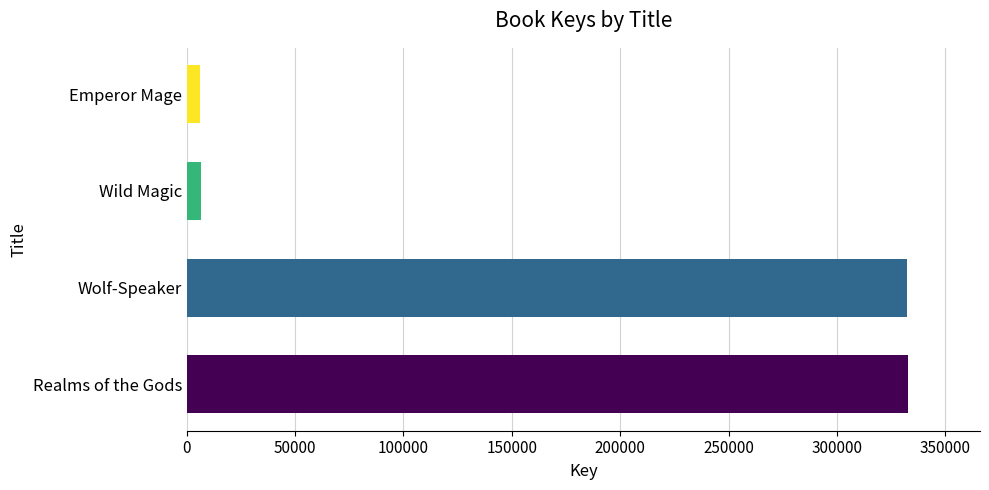

What is the maximum value shown in the chart?

332773